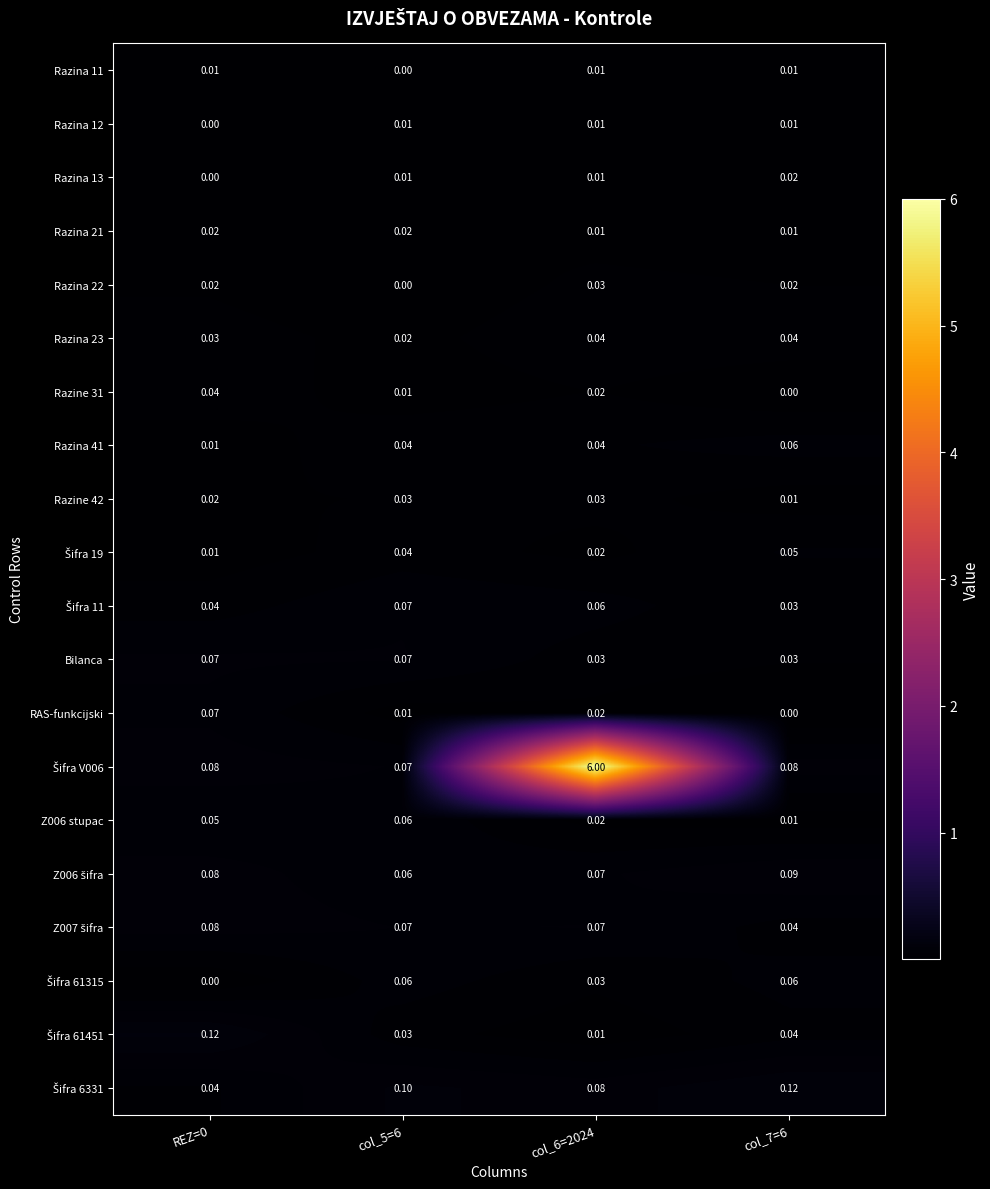

How many series are shown in this chart?

20